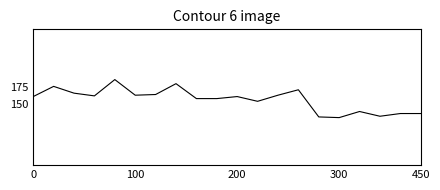

True or false: the data has more than 2 interior local peaks.

True